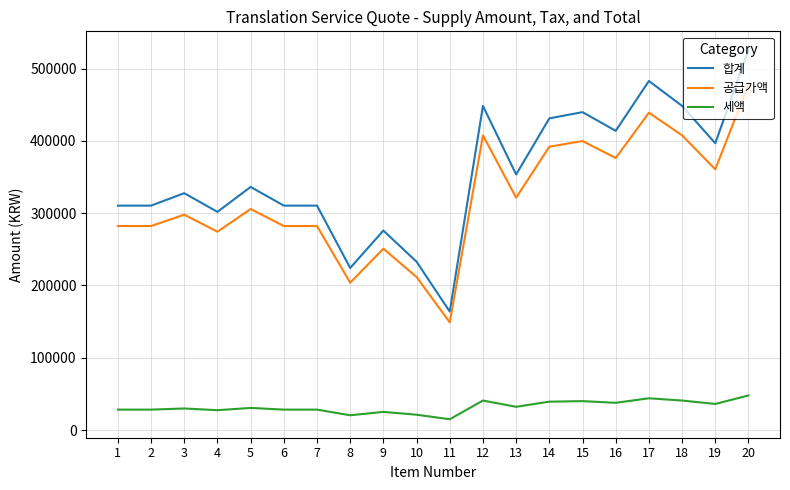

True or false: 합계 has more than 2 interior local peaks.

True